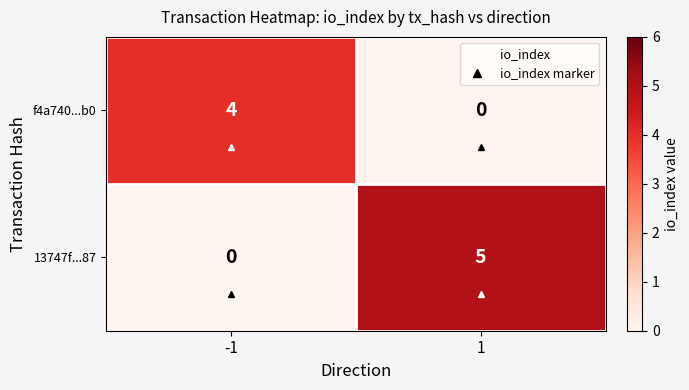

What is the sum of all f4a740...b0 values?

4